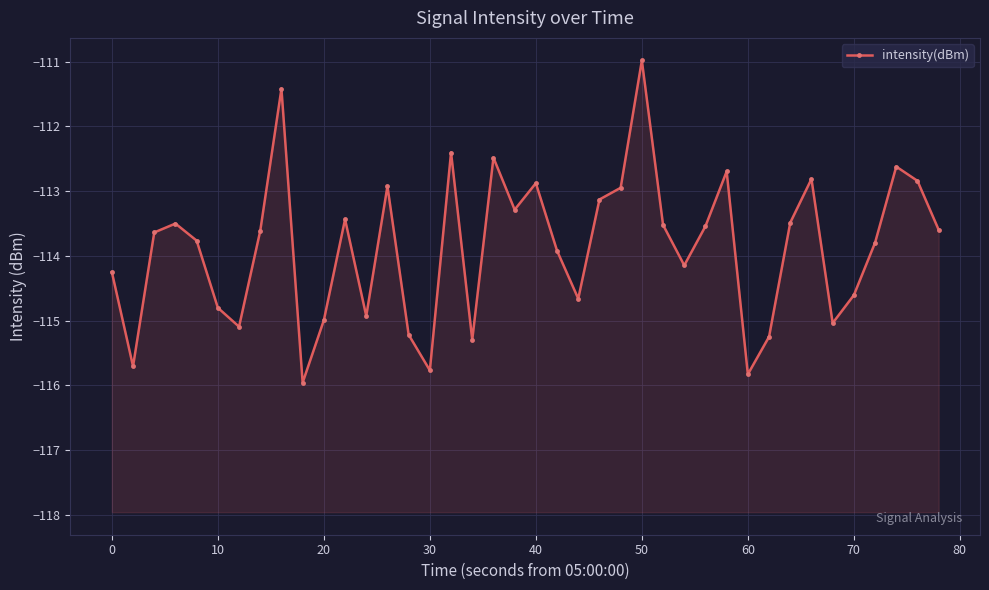

How many interior local valleys (lower than both neighbors) does the data have?

11